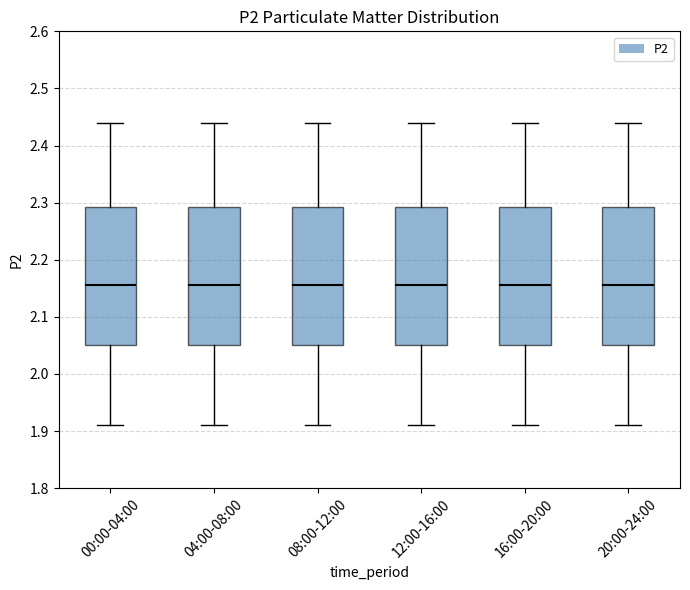

Where is the lower edge of the box for 04:00-08:00 on the y-axis? The values are not printed on the chart, so give them approximately, as read against the axis.

2.05